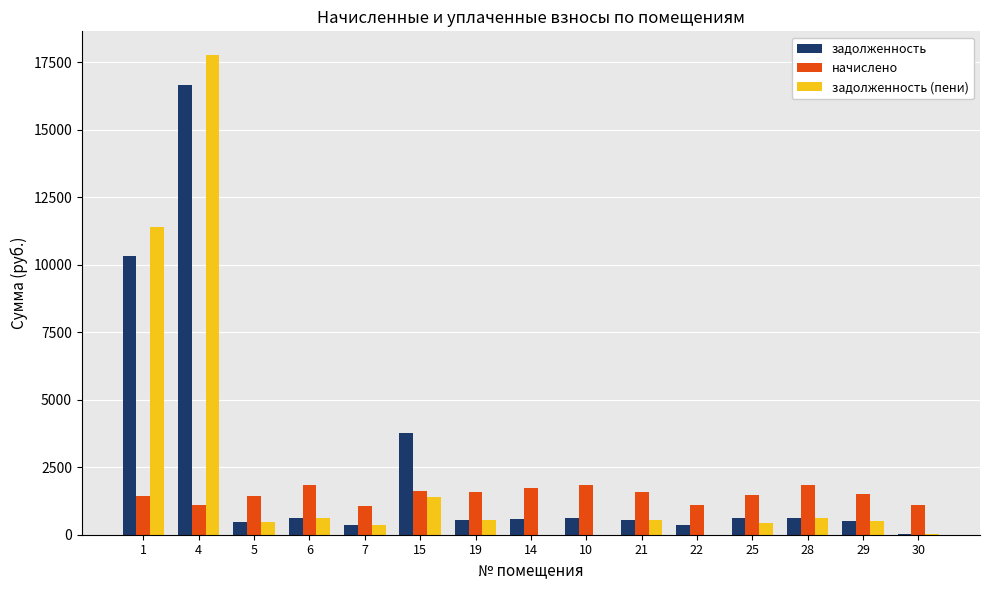

Count the number of categories in the chart.

15